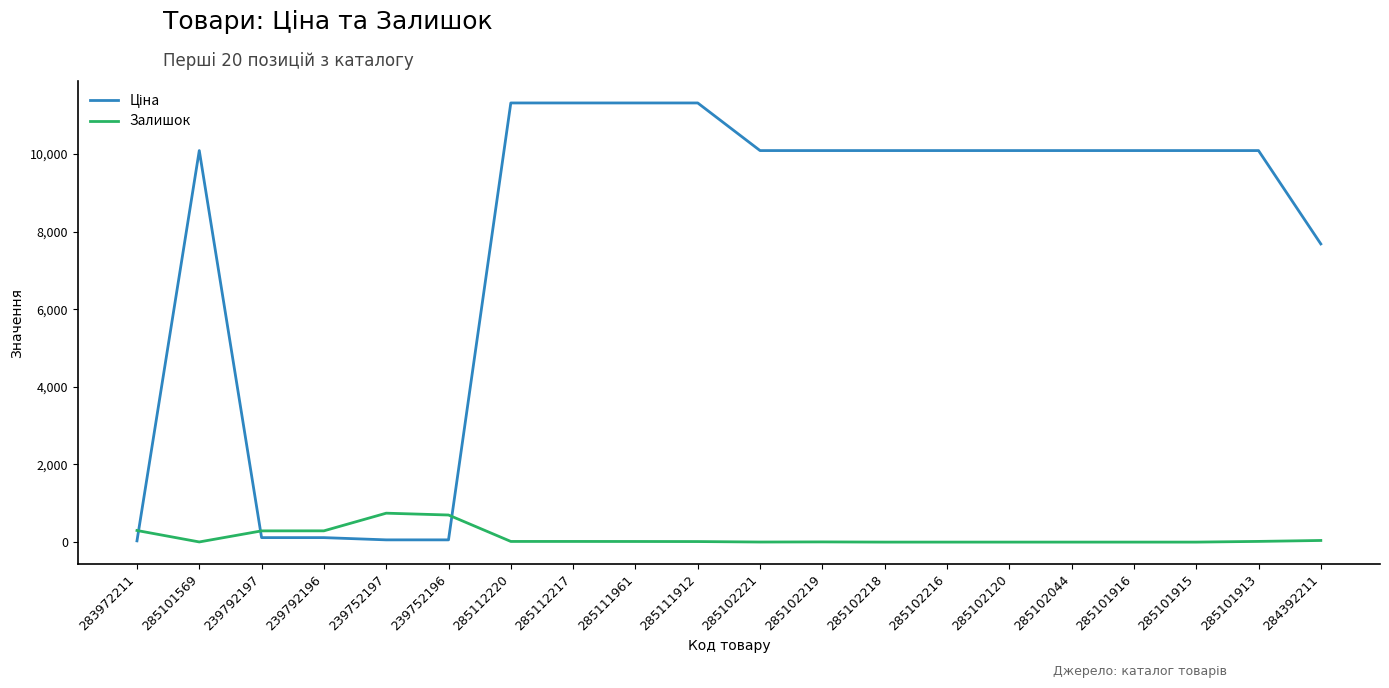

What is the maximum value shown in the chart?

11312.5